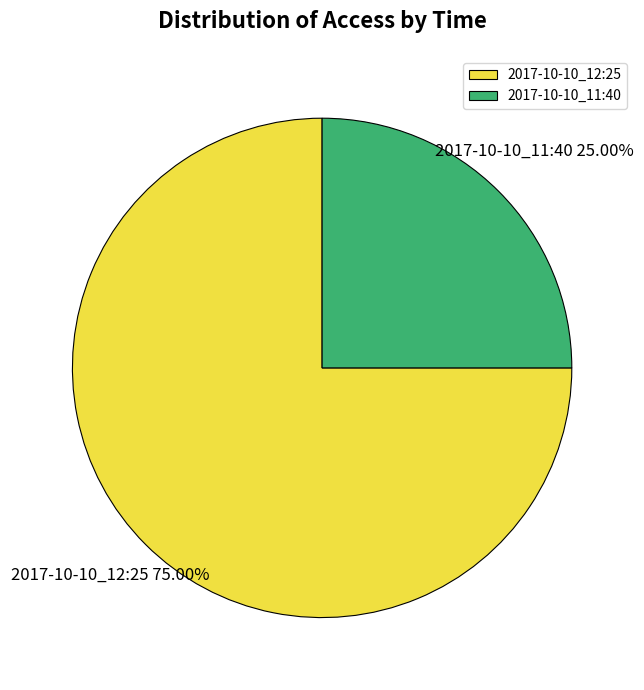

Which category has the smallest portion of the pie?

2017-10-10_11:40